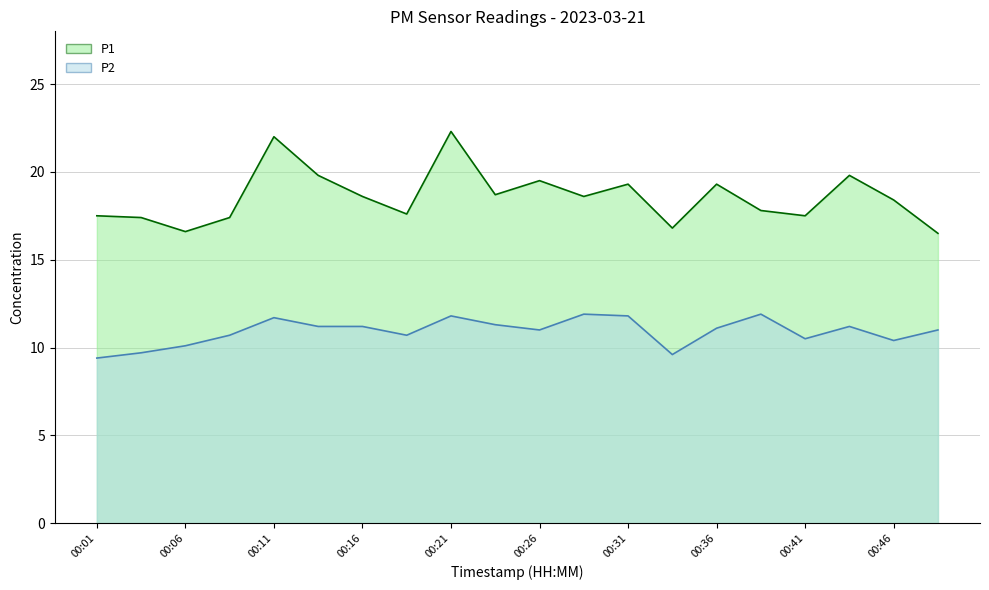

What is the difference between the highest and lowest values at 00:38?

5.9